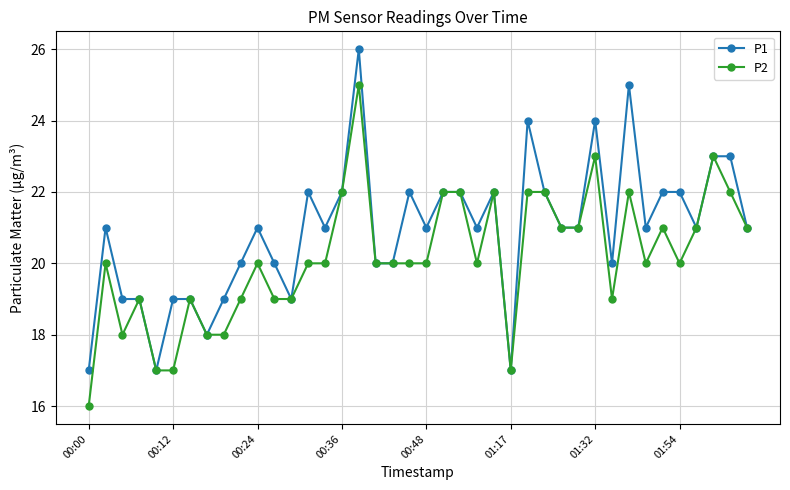

What is the difference between the second highest and second lowest values in the P2 series?

6